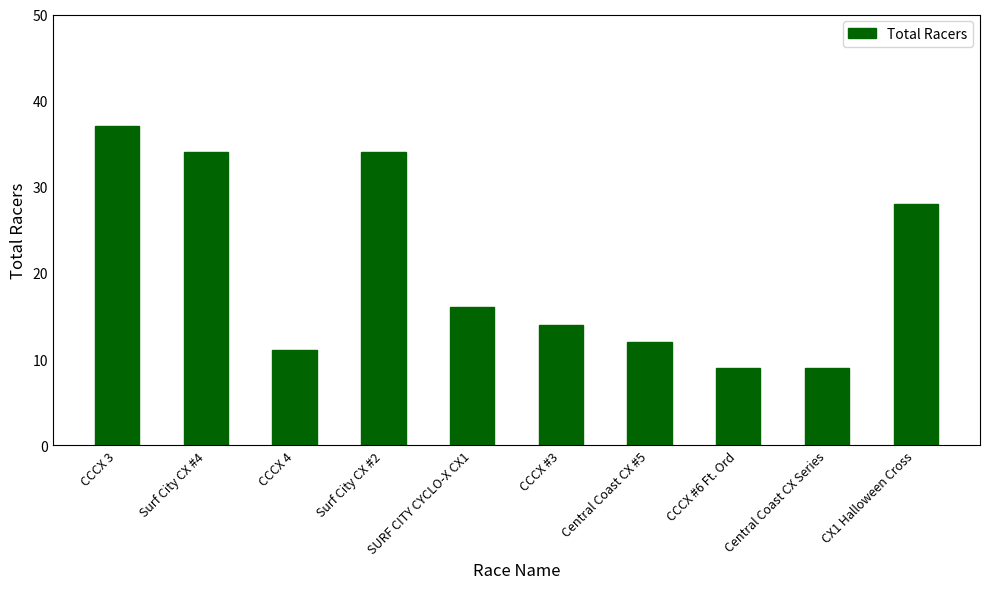

Is it true that the value at CCCX #3 is 22?

False